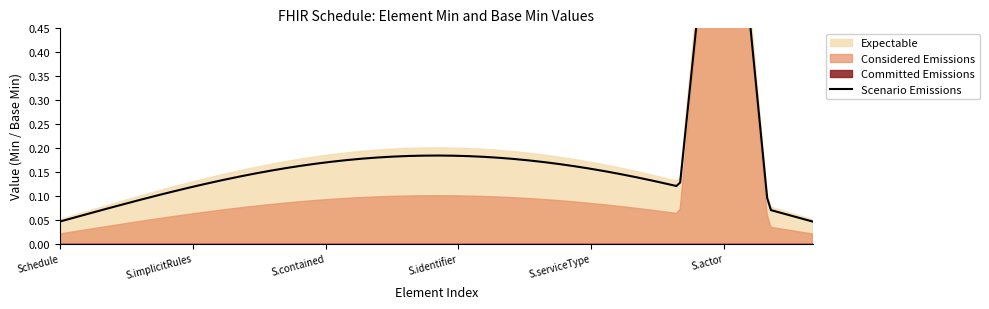

True or false: Committed Emissions has more than 2 interior local peaks.

False